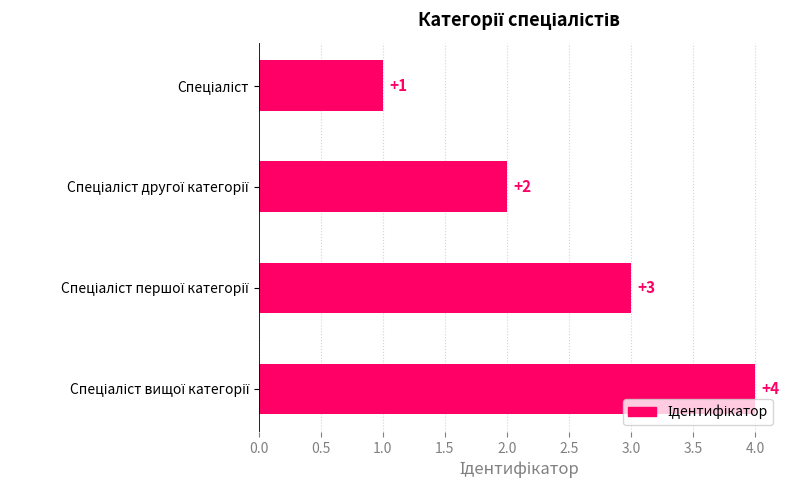

What is the sum of all values?

10